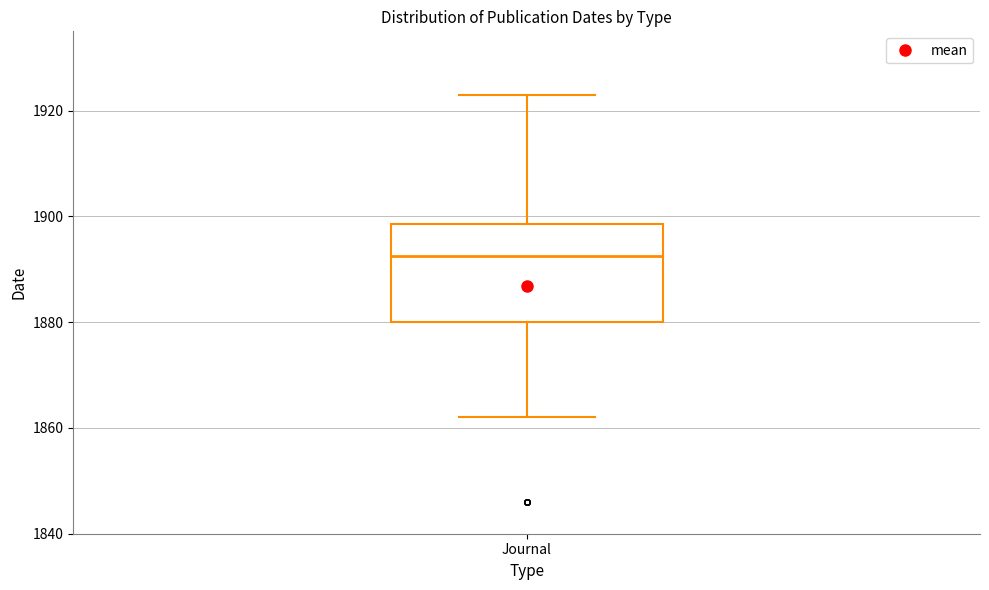

Read this box plot against the y-axis: the position of the median line, the range covered by the box, and the ends of both whiskers. The values are not printed on the chart, so give them approximately, as read against the axis.

median 1892, box 1880 to 1898, whiskers 1862 to 1924